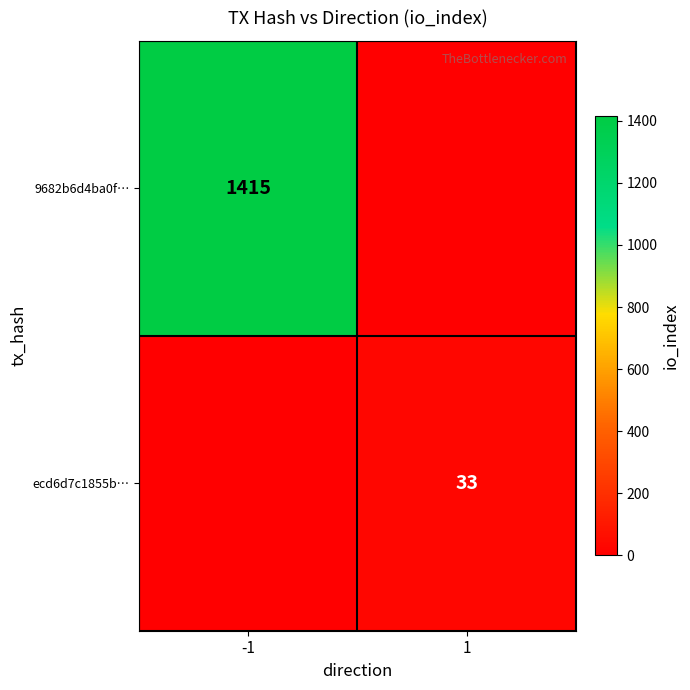

The 9682b6d4ba0f… series shows 692 at -1. True or false?

False